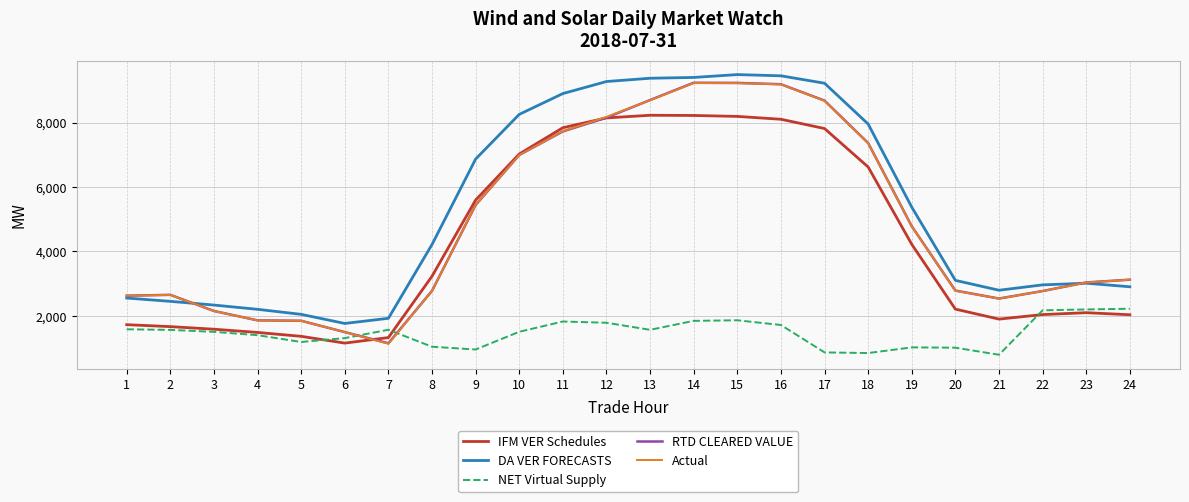

Where is RTD CLEARED VALUE nearest to the value 5190?

9